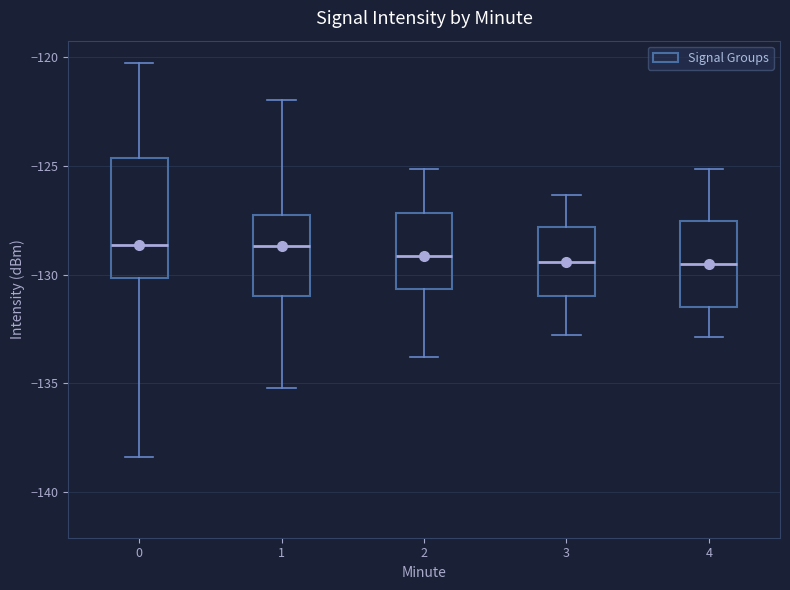

Comparing the boxes themselves (not the whiskers), which one is the tallest?

0